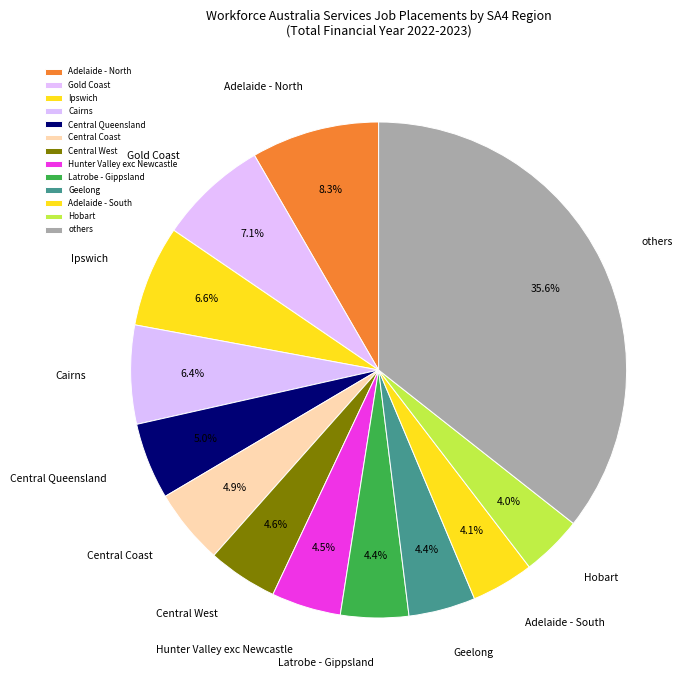

How much of the chart is everything except Adelaide - South?

95.9%